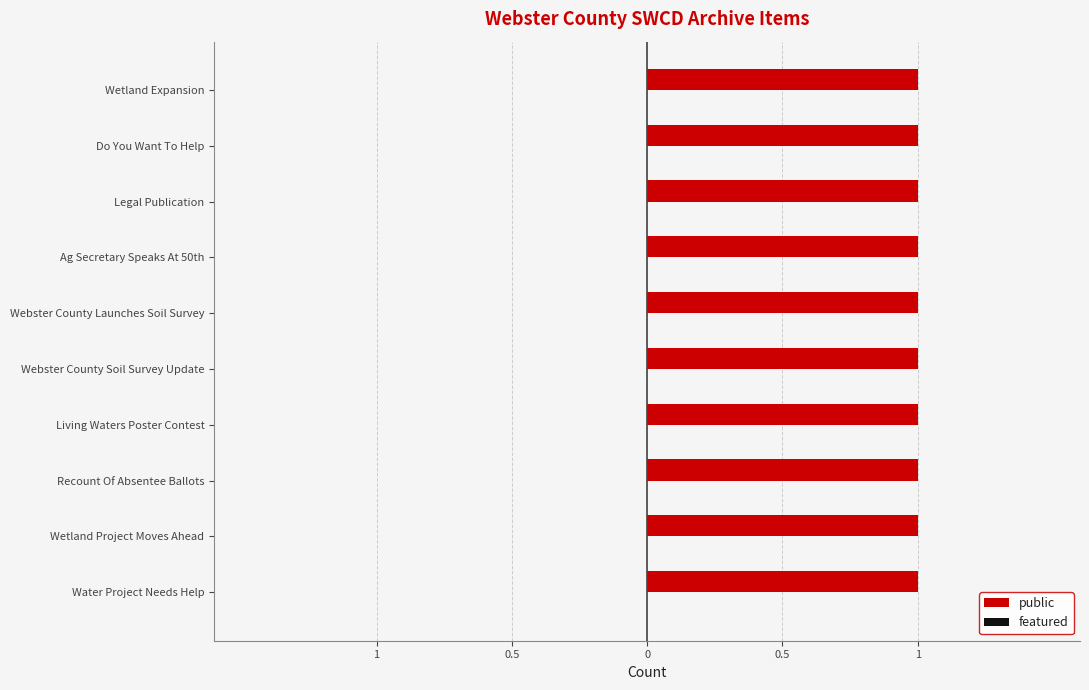

Reading left to right, list all the values displayed in this chart.

public: Water Project Needs Help=1	Wetland Project Moves Ahead=1	Recount Of Absentee Ballots=1	Living Waters Poster Contest=1	Webster County Soil Survey Update=1	Webster County Launches Soil Survey=1	Ag Secretary Speaks At 50th=1	Legal Publication=1	Do You Want To Help=1	Wetland Expansion=1
featured: Water Project Needs Help=0	Wetland Project Moves Ahead=0	Recount Of Absentee Ballots=0	Living Waters Poster Contest=0	Webster County Soil Survey Update=0	Webster County Launches Soil Survey=0	Ag Secretary Speaks At 50th=0	Legal Publication=0	Do You Want To Help=0	Wetland Expansion=0